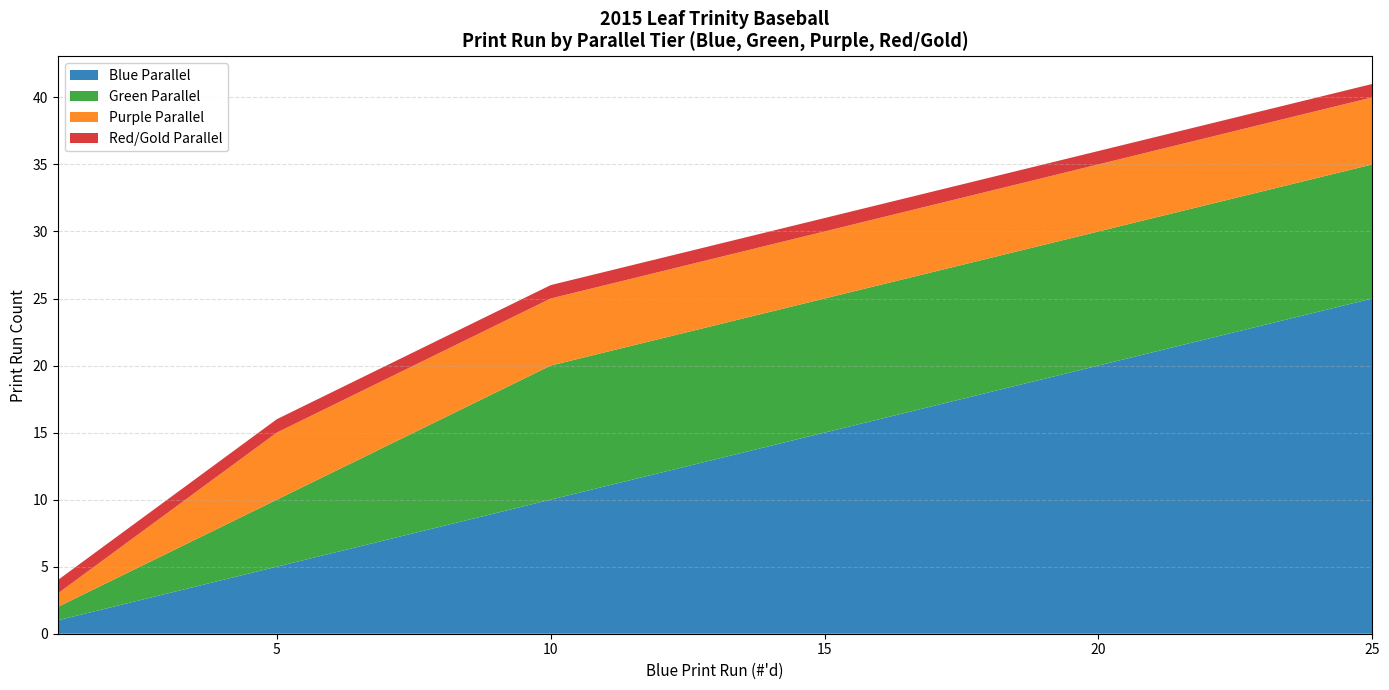

The value of Blue Parallel at 5 is 3. True or false?

False